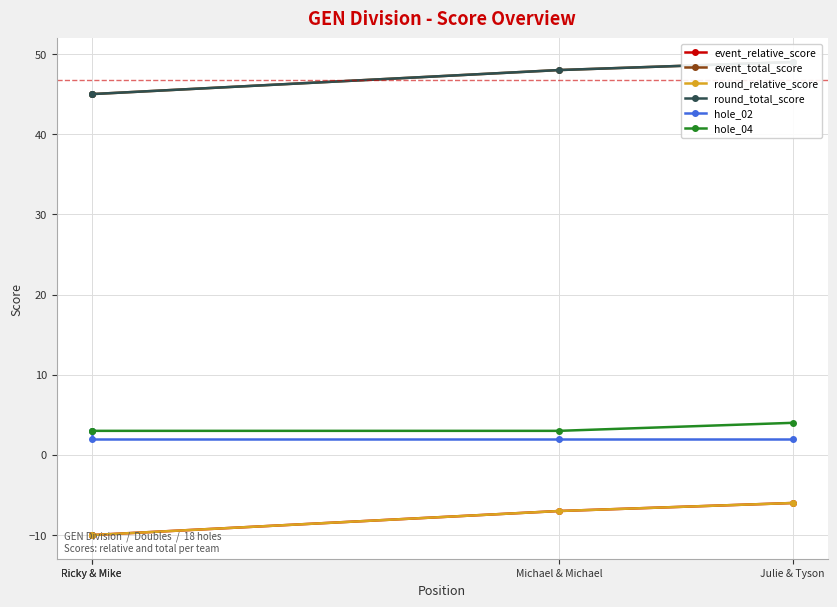

How many data points in event_relative_score are above -7?

1